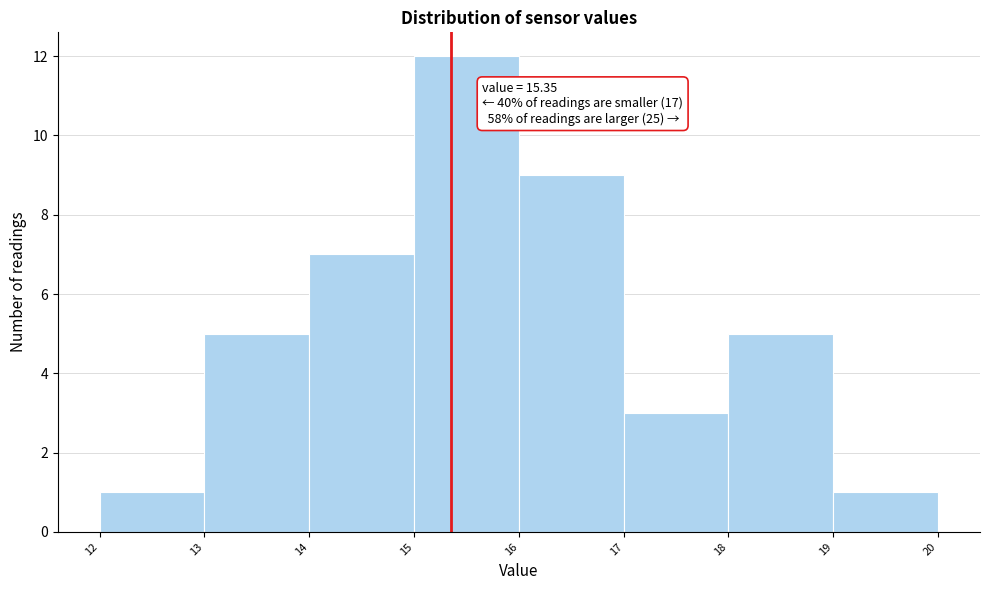

Over which range of the x-axis is the bar tallest?

15 to 16